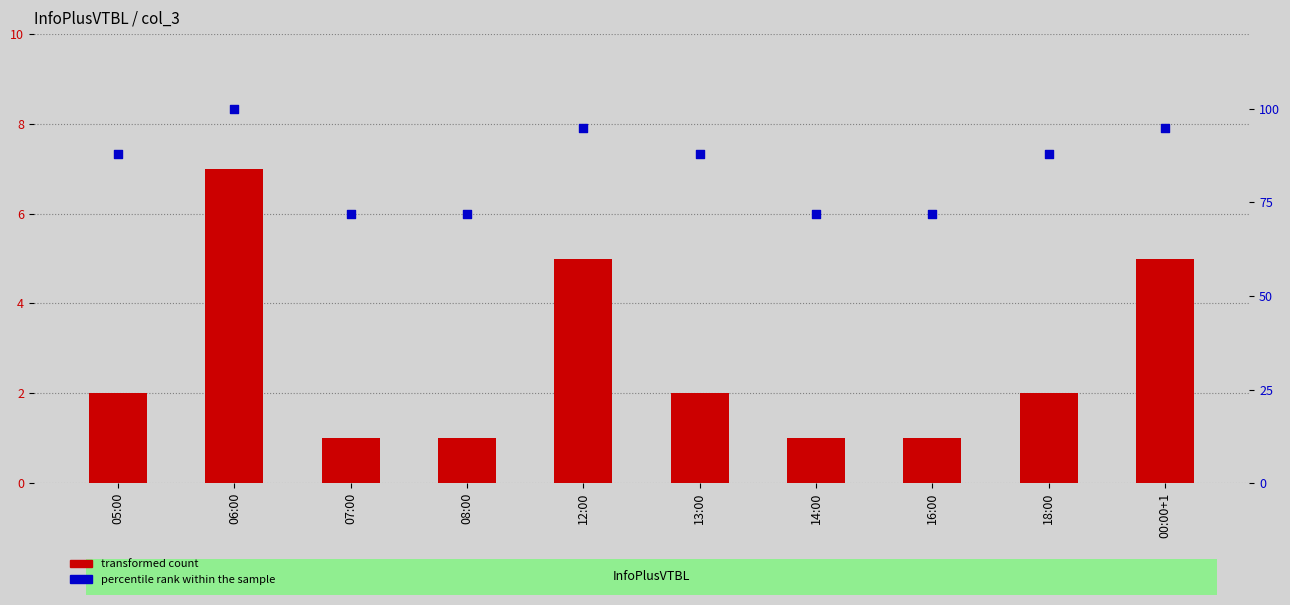

Which series has the largest total across all categories?

percentile rank within the sample